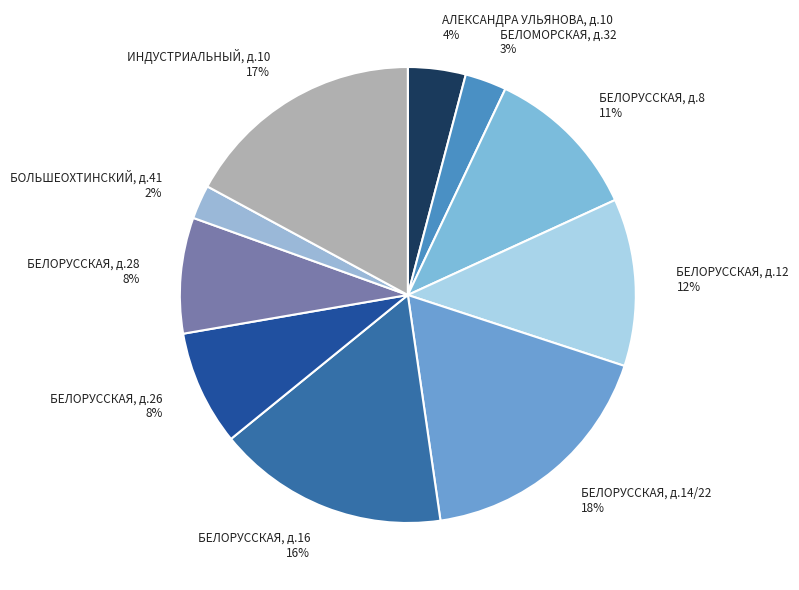

Count the number of slices in the pie.

10